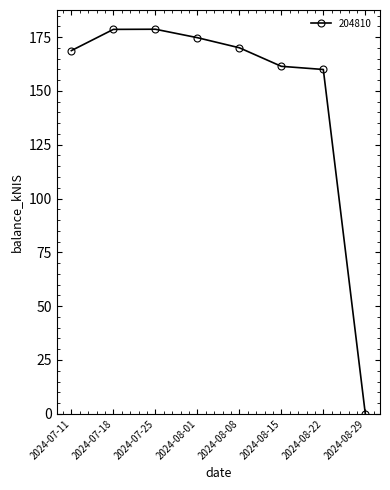

What is the value of the 3rd point from the left?

178.7